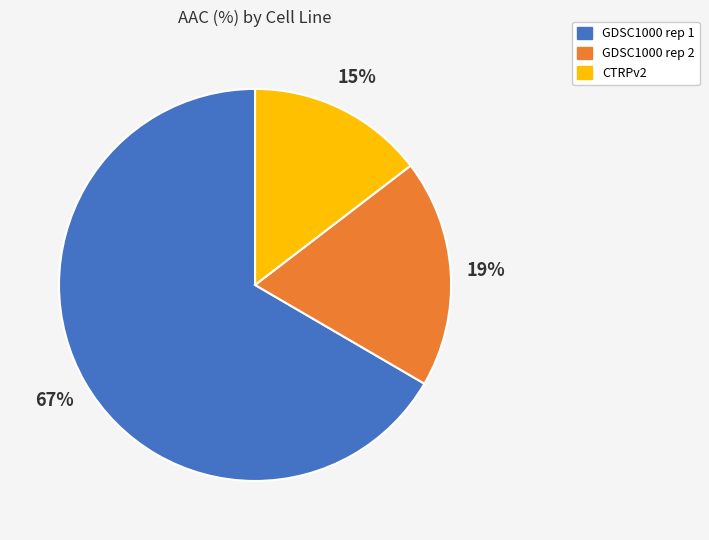

Count the number of slices in the pie.

3